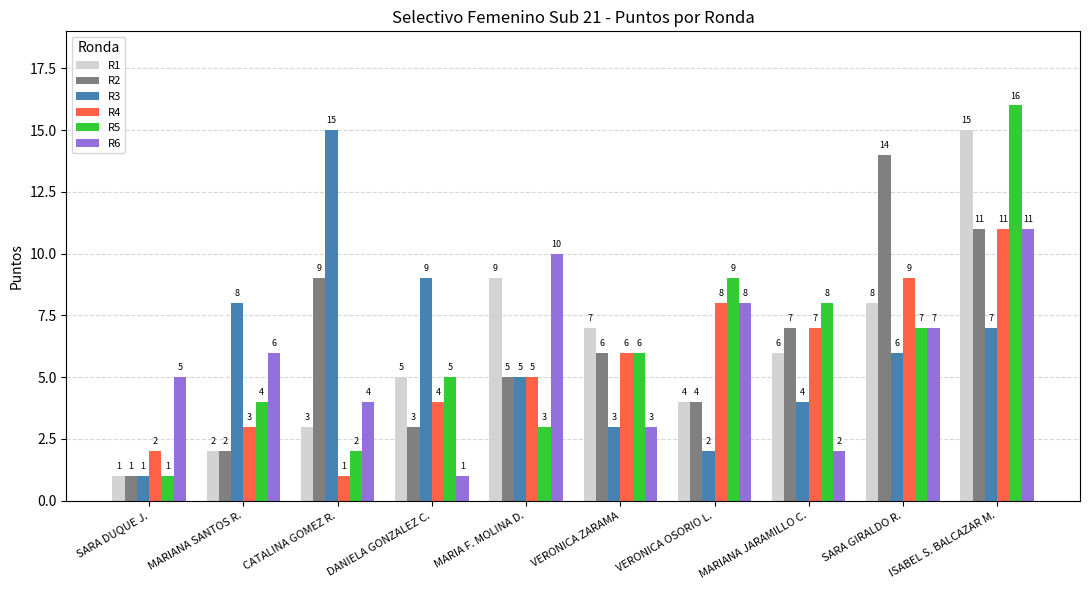

List the labels in order of R1 value, smallest first.

SARA DUQUE J., MARIANA SANTOS R., CATALINA GOMEZ R., VERONICA OSORIO L., DANIELA GONZALEZ C., MARIANA JARAMILLO C., VERONICA ZARAMA, SARA GIRALDO R., MARIA F. MOLINA D., ISABEL S. BALCAZAR M.